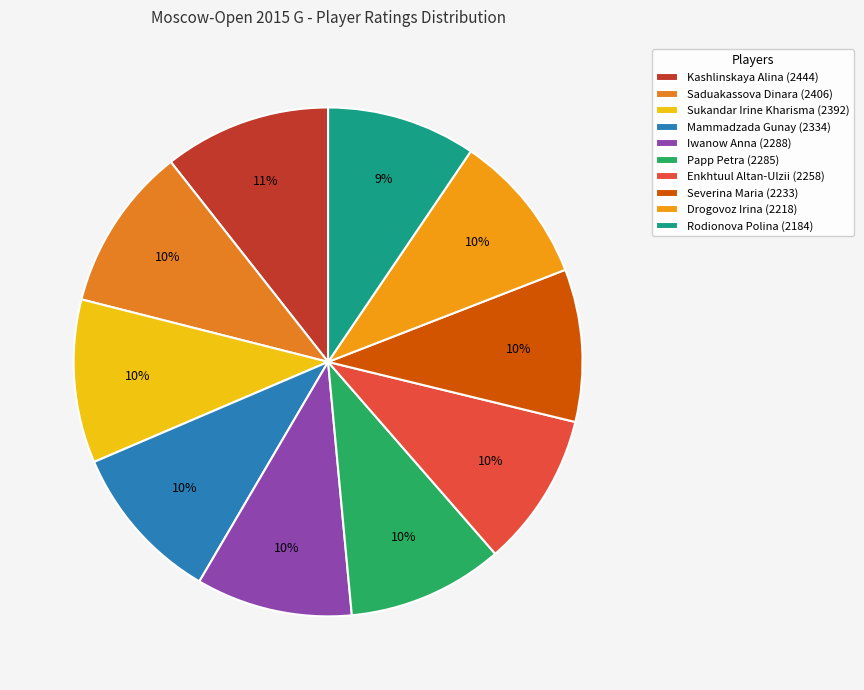

To the nearest percent, what is the average slice percentage?

10%